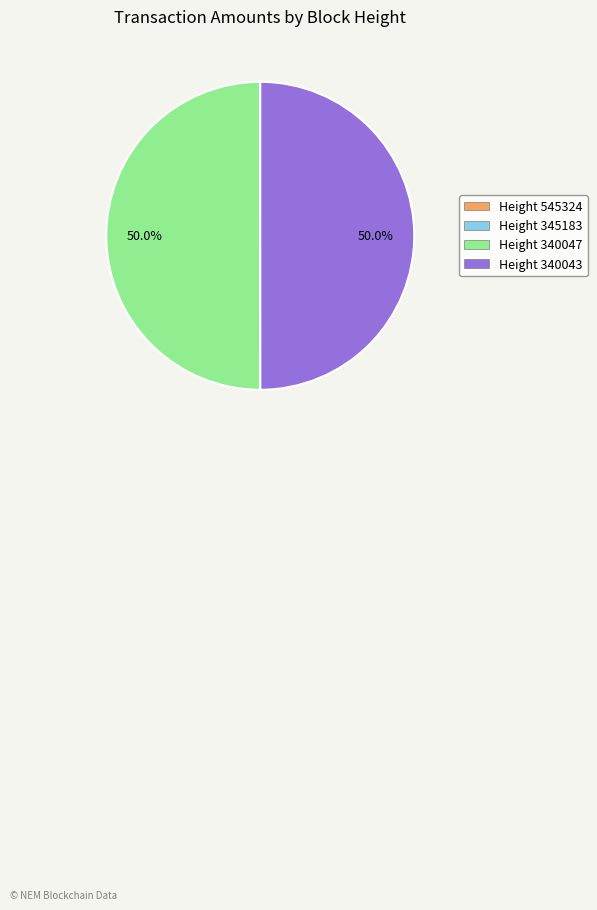

What percentage is the Height 340043 slice, to the nearest percent?

50%